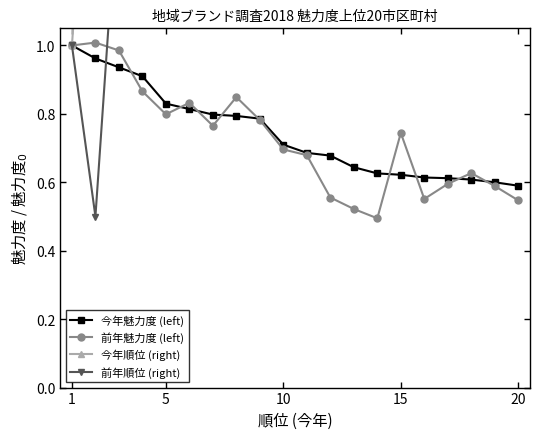

What is the sum of all 前年順位 (right) values?

128.0